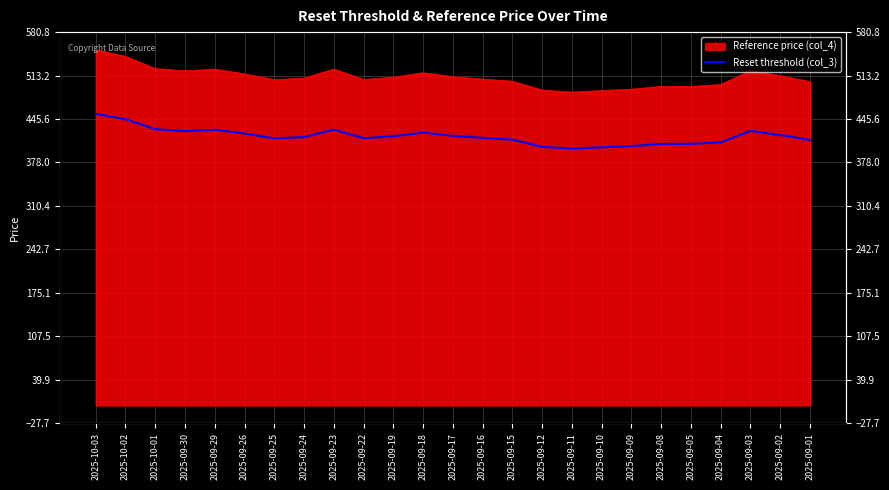

What is the ratio of the value at 2025-09-26 to the value at 2025-09-30?

1.0